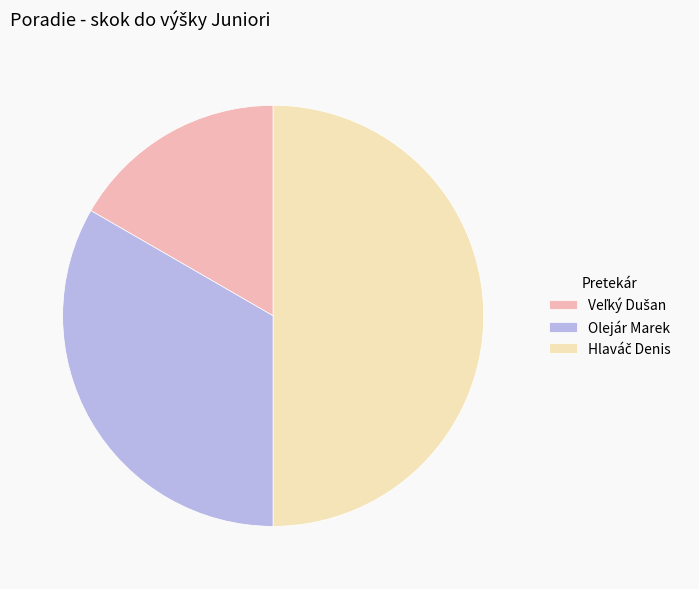

The Olejár Marek slice represents 39% of the pie. True or false?

False